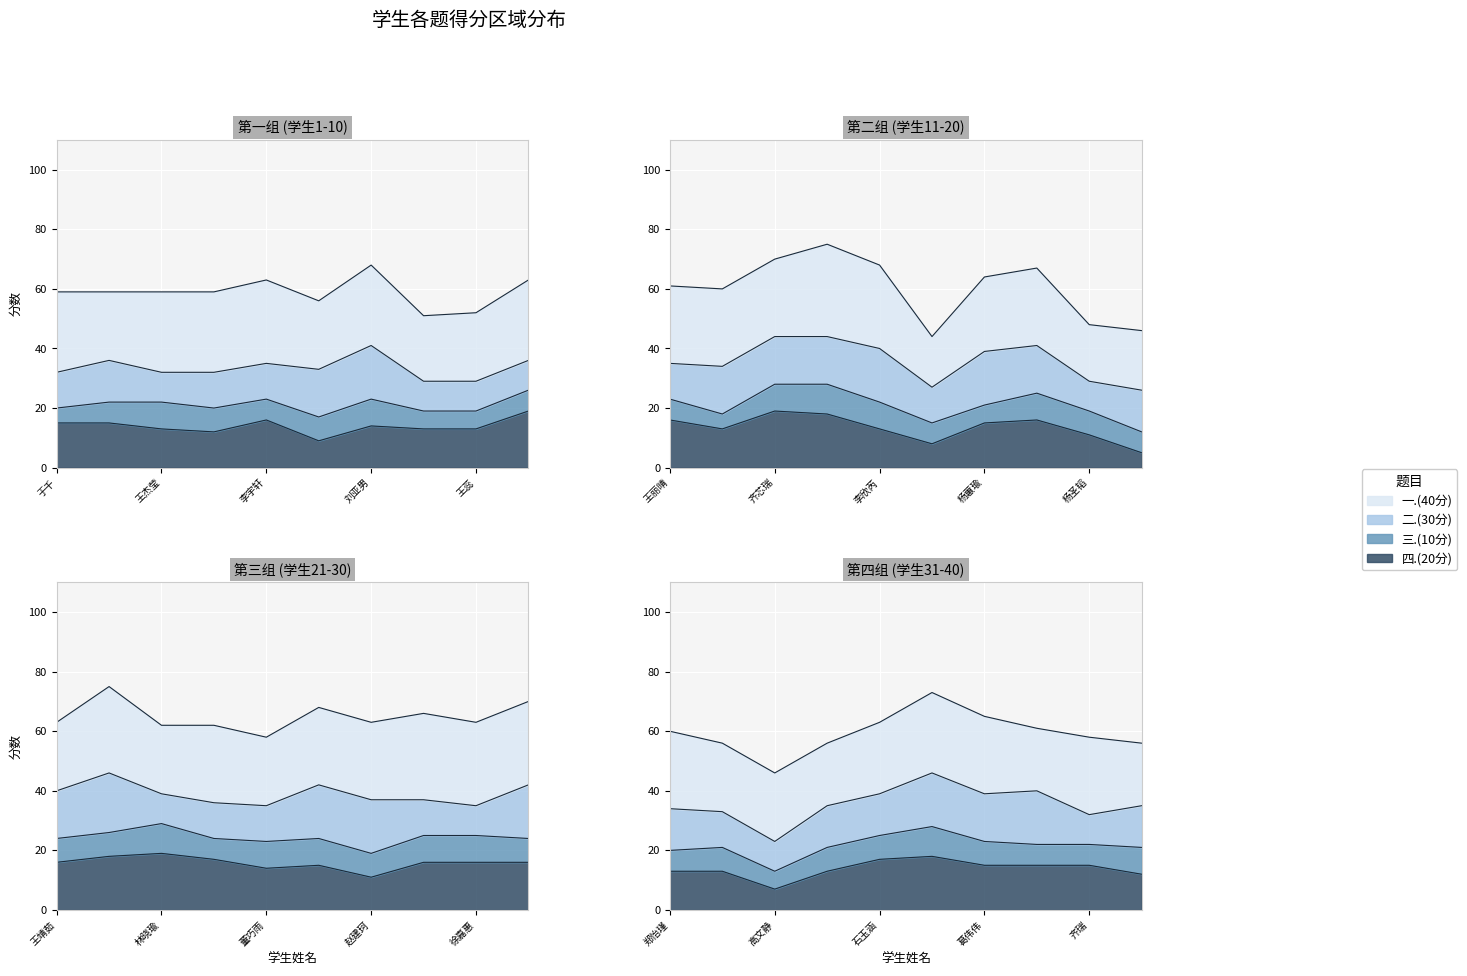

What is the greatest value displayed?

75